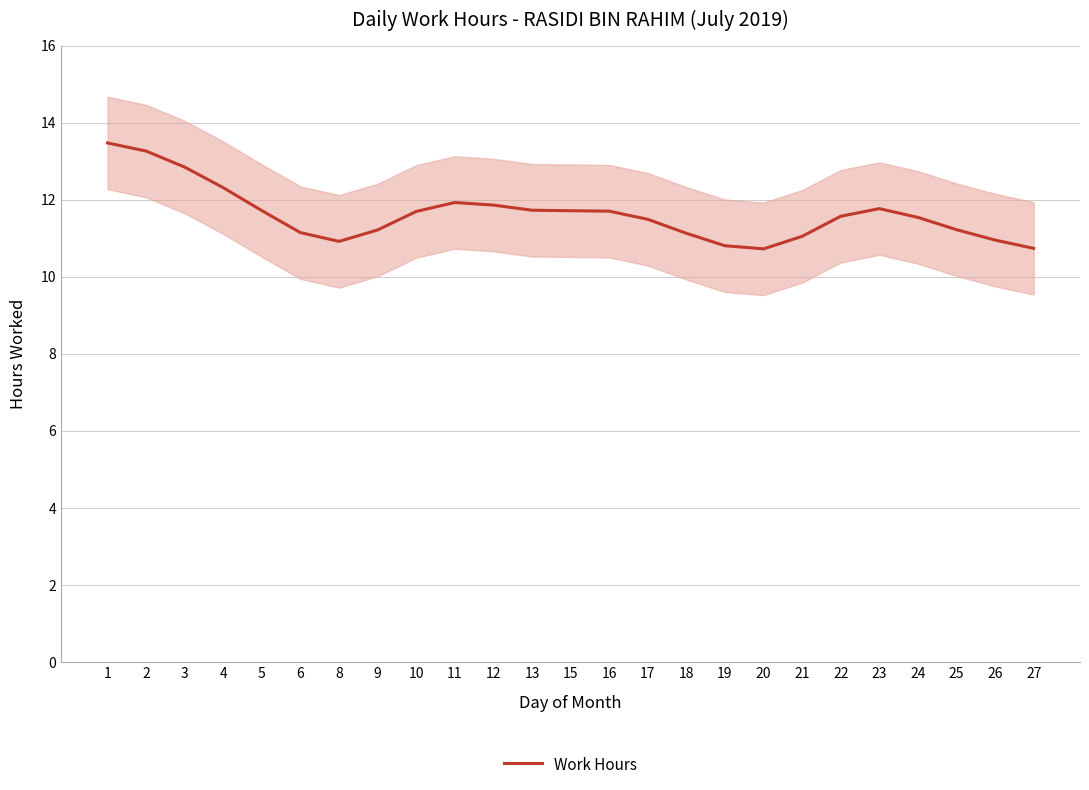

At which category does the chart reach its peak across all series?

1